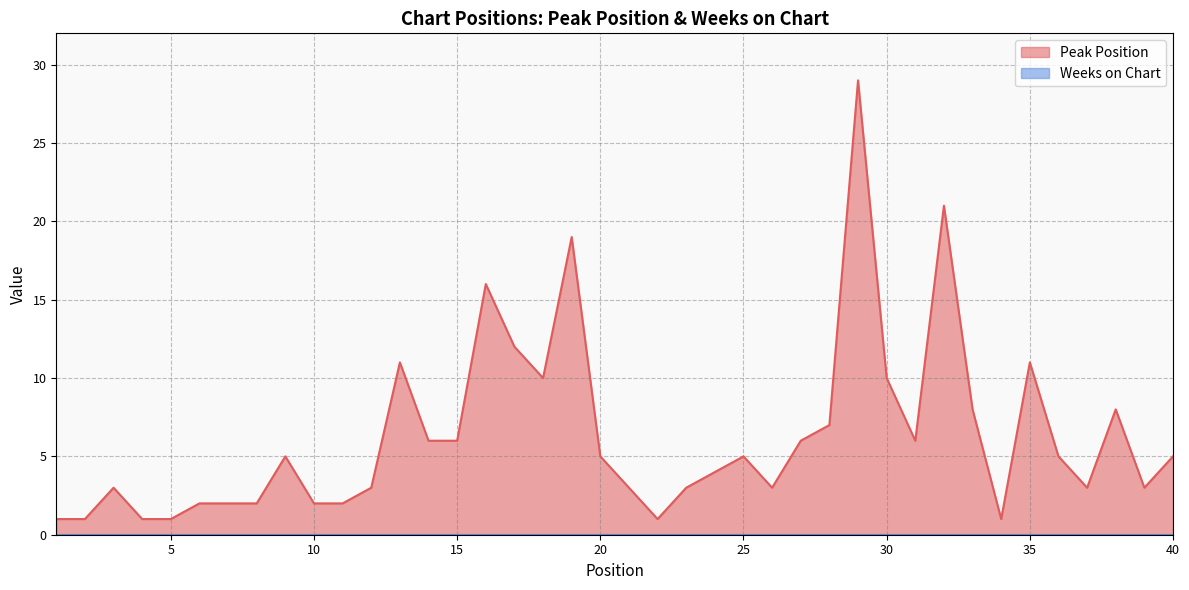

Where does the data first go above 5?

13